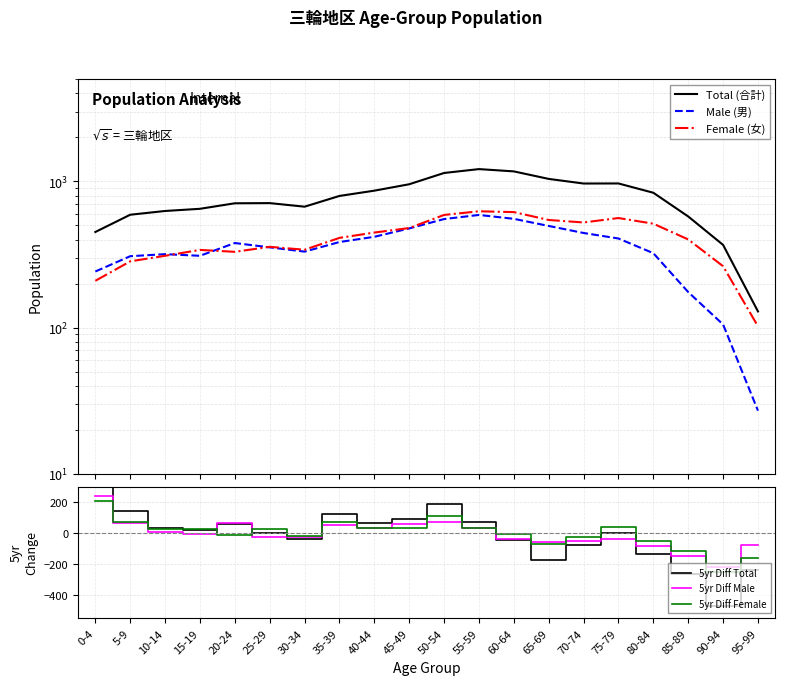

What is the smallest value displayed?

-469